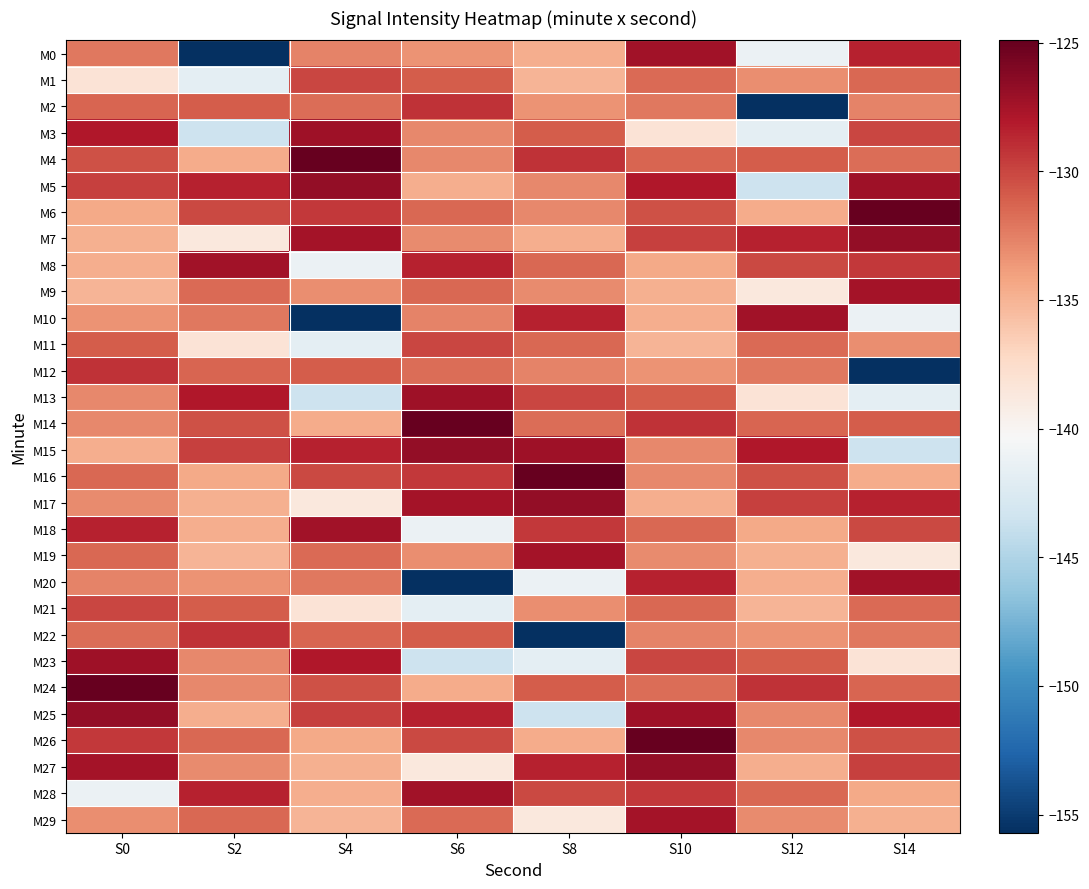

Between S0 and S8, which series saw the biggest shift?

M22